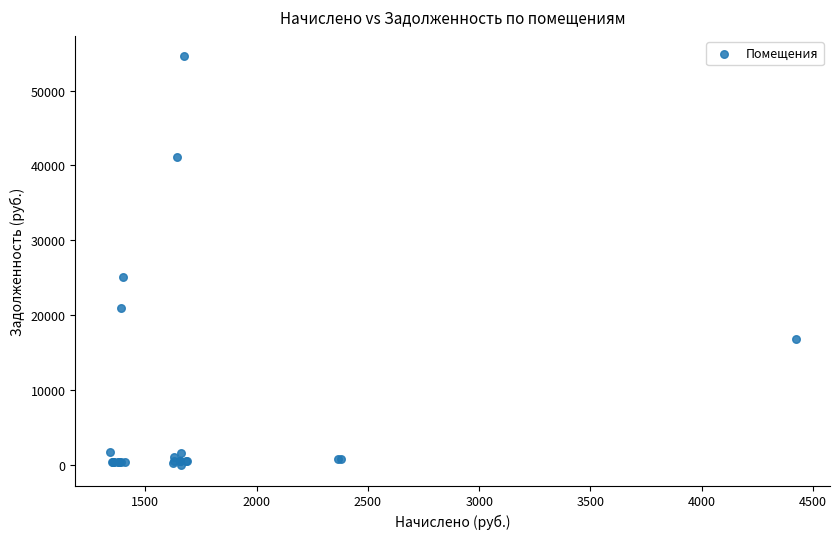

What Y value in the scatter plot is closest to 27284?

25170.4